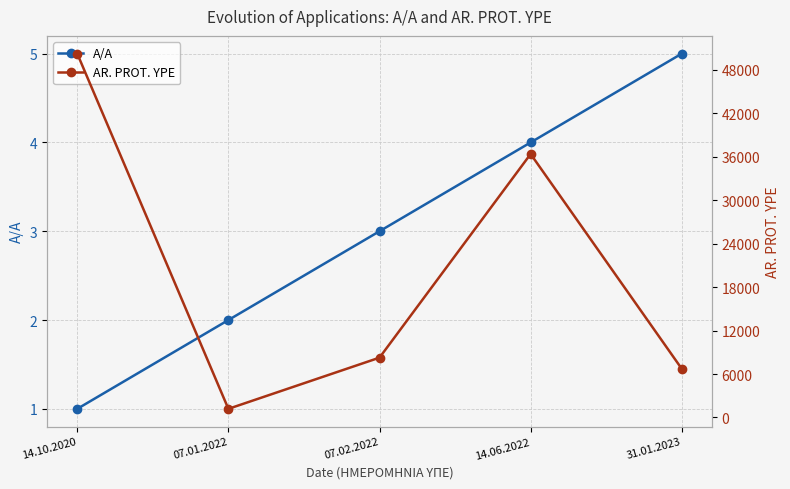

Reading left to right, extract all data points from this chart.

A/A: 1	2	3	4	5
AR. PROT. YPE: 50248	1189	8259	36386	6722